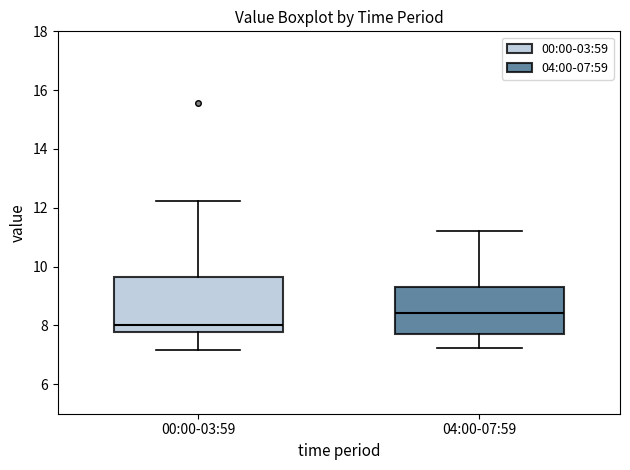

Which box is the tallest, from its lower edge to its upper edge?

00:00-03:59